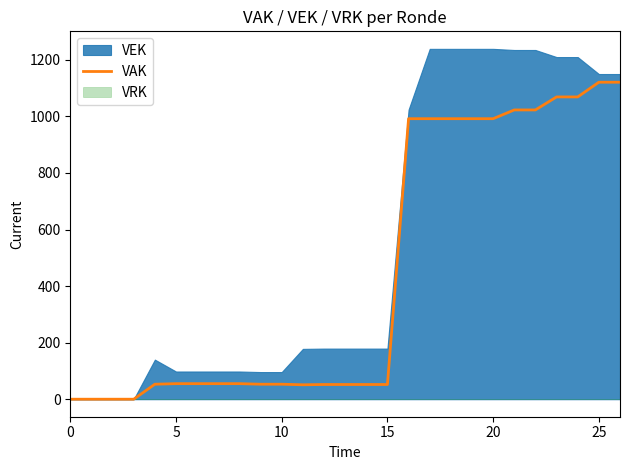

How many data points are less than 55?

12